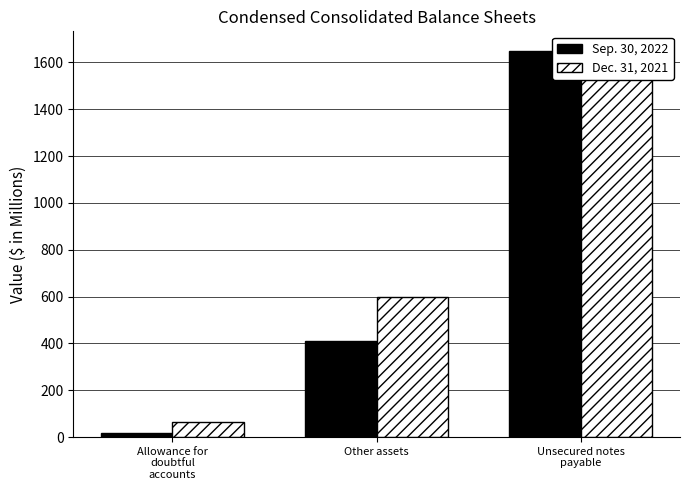

What position from the left is Allowance for
doubtful
accounts?

1